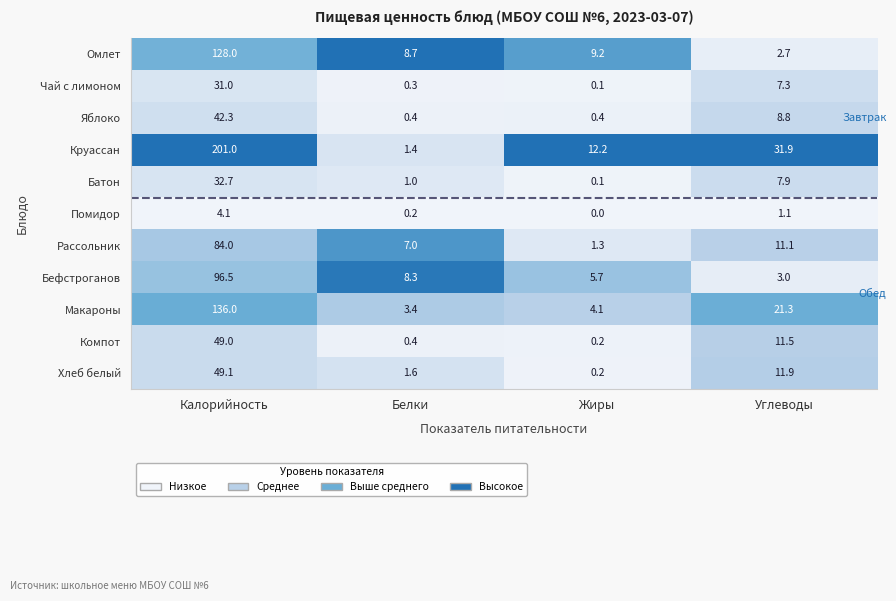

True or false: Помидор has a value of 0.0 at Жиры.

True